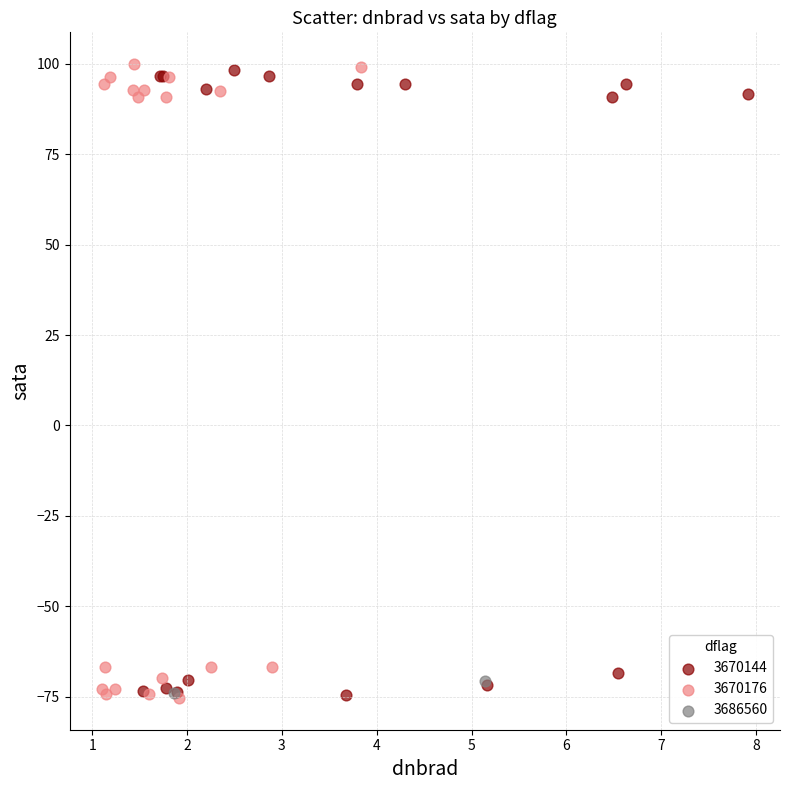

What are all the series names shown in the legend?

3670144, 3670176, 3686560